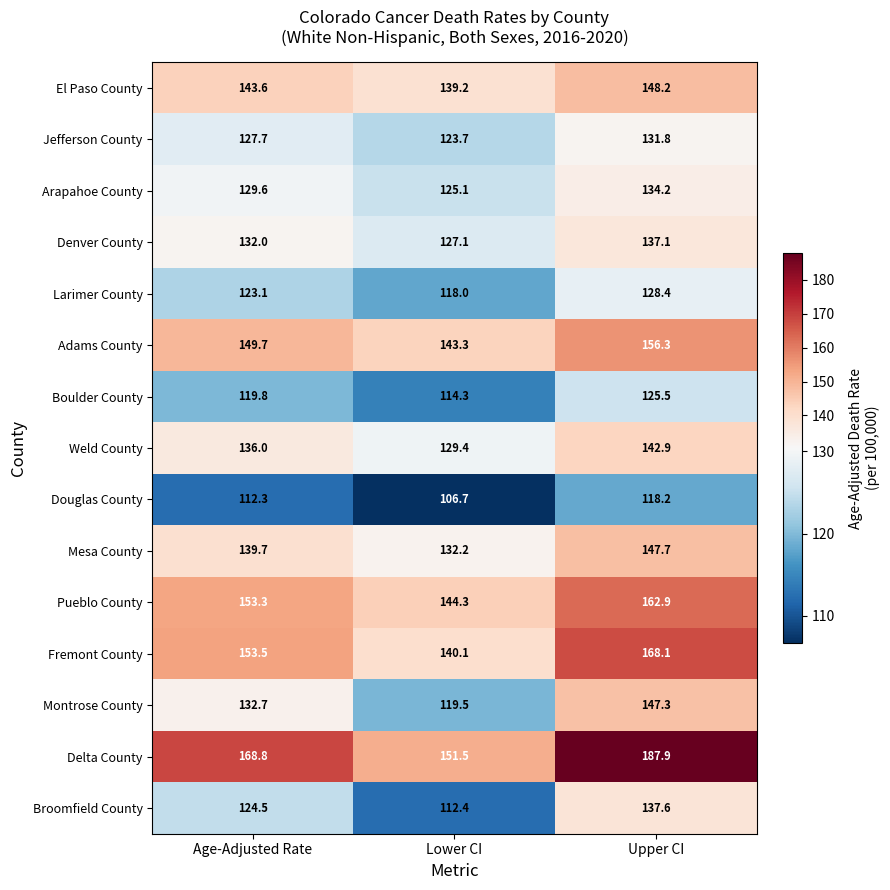

Is it true that Boulder County equals 125.5 at Upper CI?

True